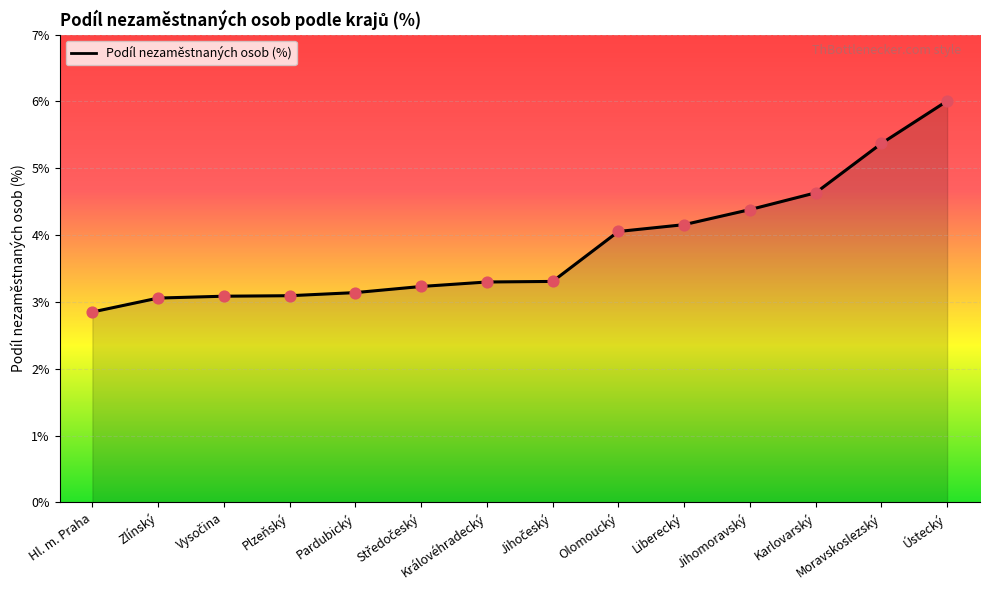

What is the ratio of the value at Ústecký to the value at Karlovarský?

1.3